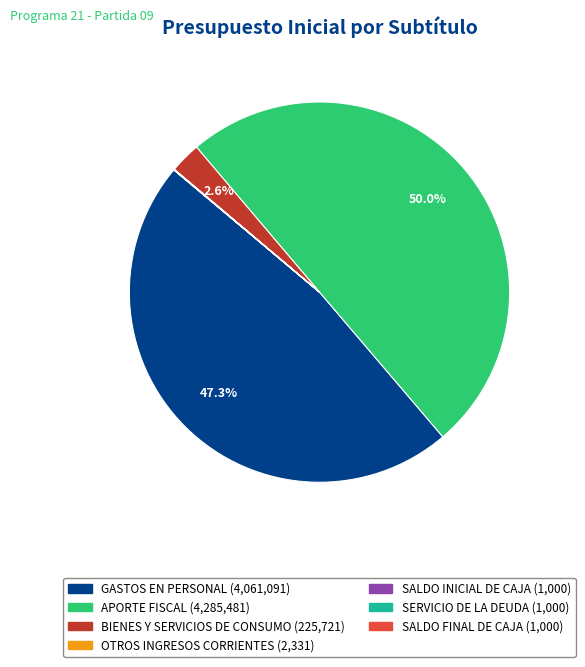

What is the largest slice in the pie chart?

APORTE FISCAL